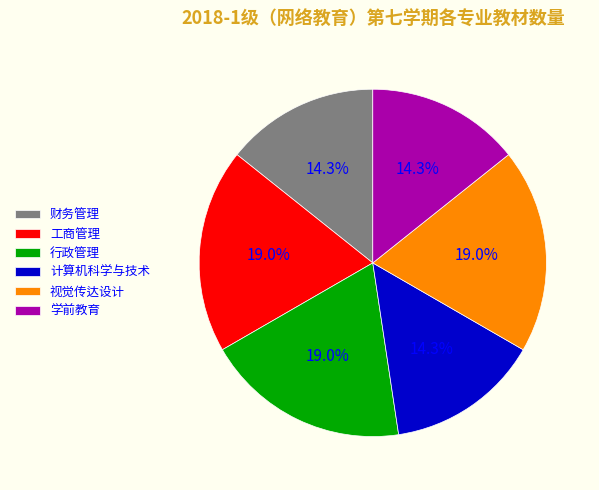

Approximately how many times larger is the value at 计算机科学与技术 compared to 财务管理?

1.0